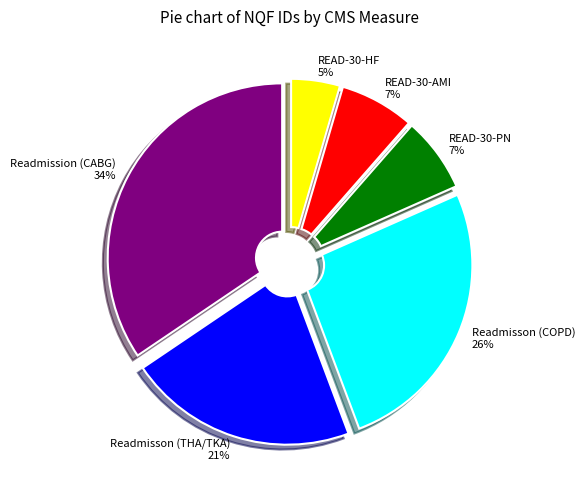

To the nearest percent, what portion does READ-30-HF represent?

5%